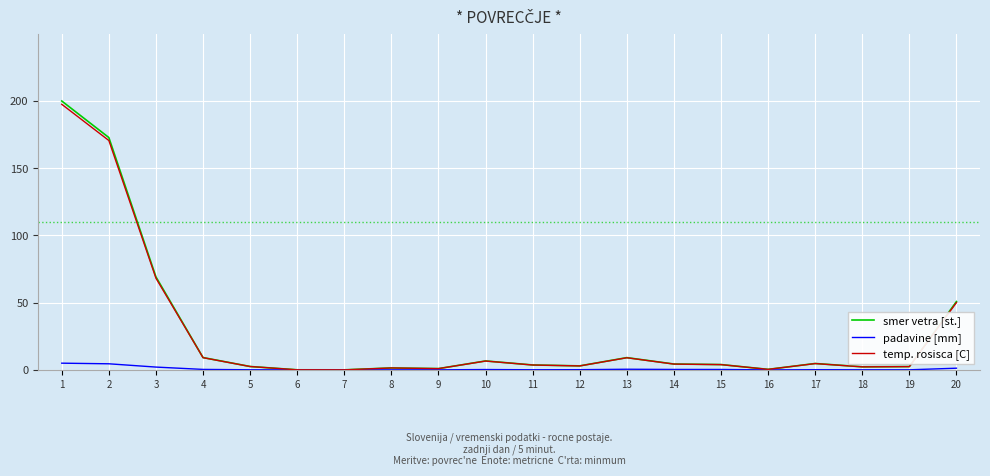

What is the difference between the second highest and minimum values in the temp. rosisca [C] series?

170.6